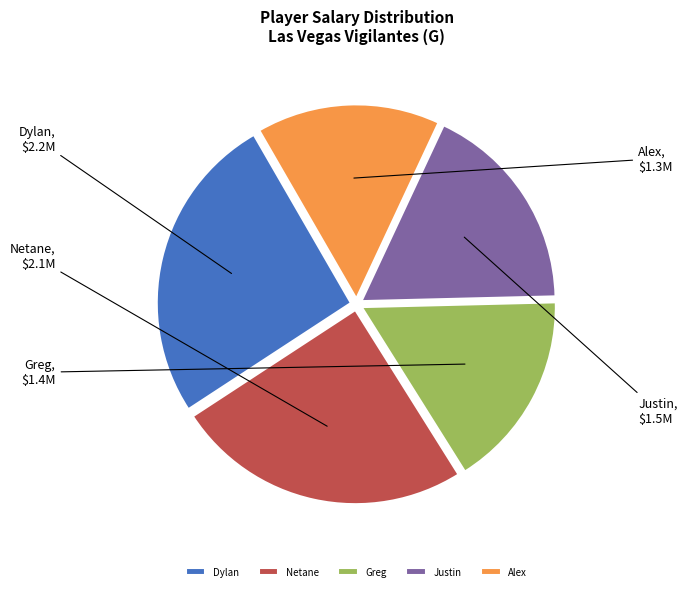

How many slices are in this pie chart?

5